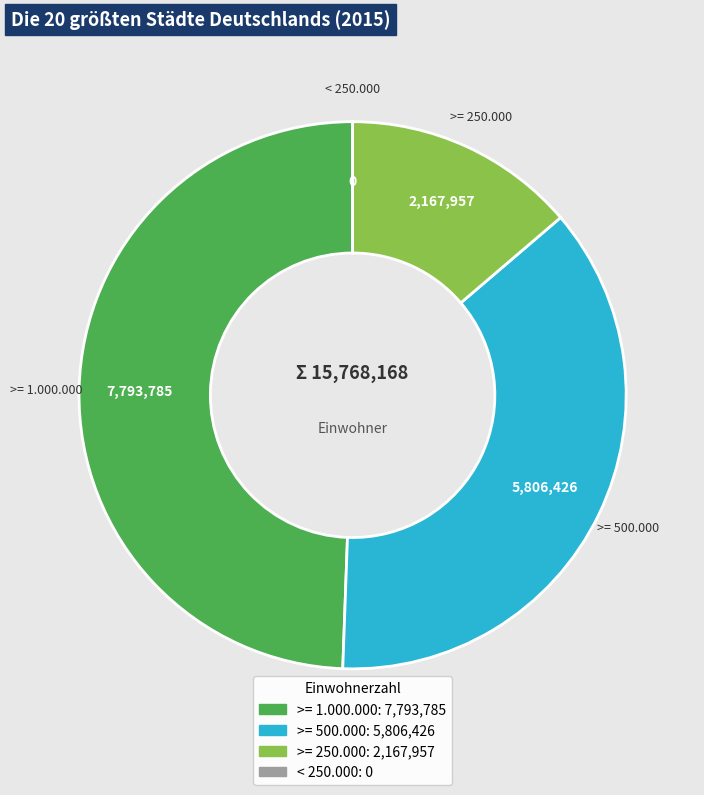

Does any single category account for the majority?

No